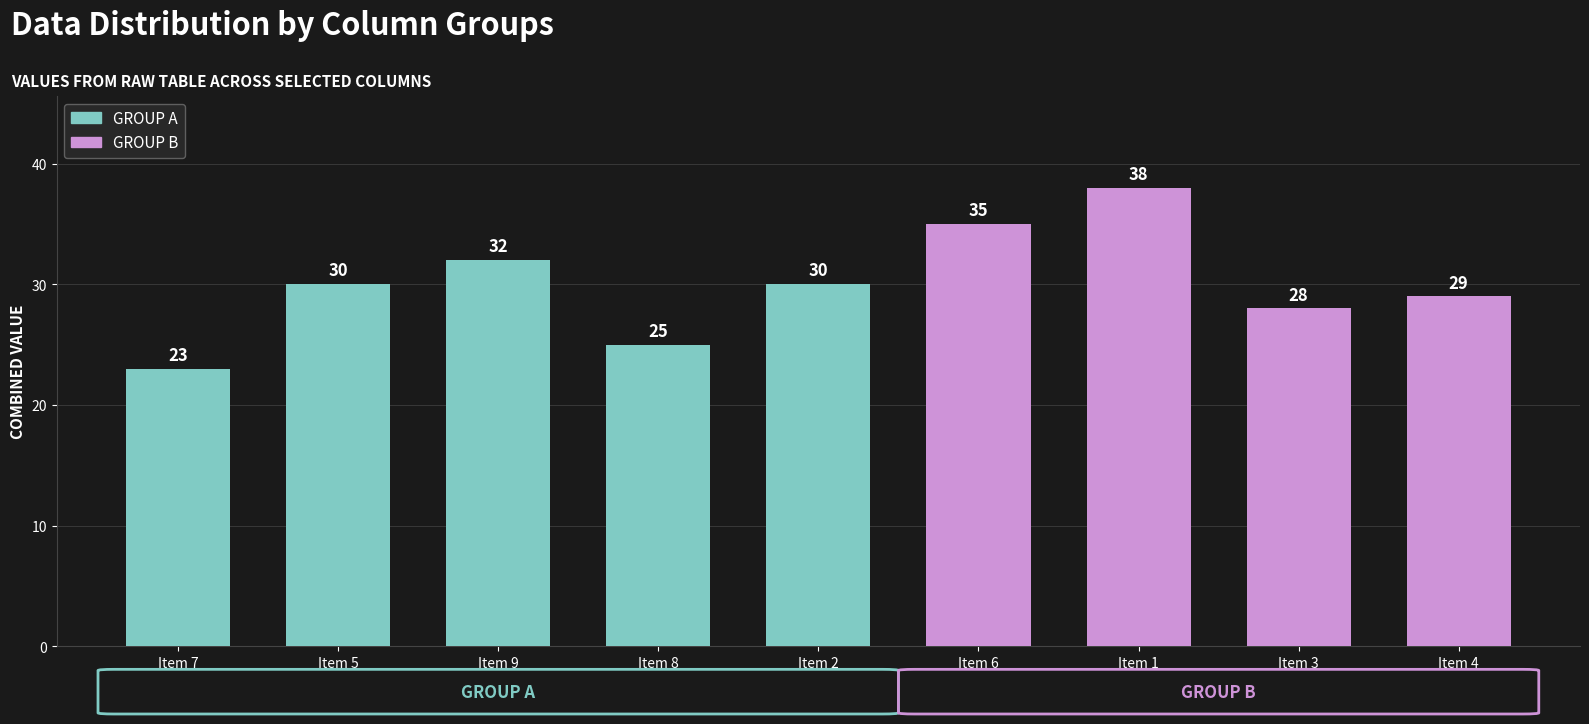

Which category has the lowest value across all series?

Item 7